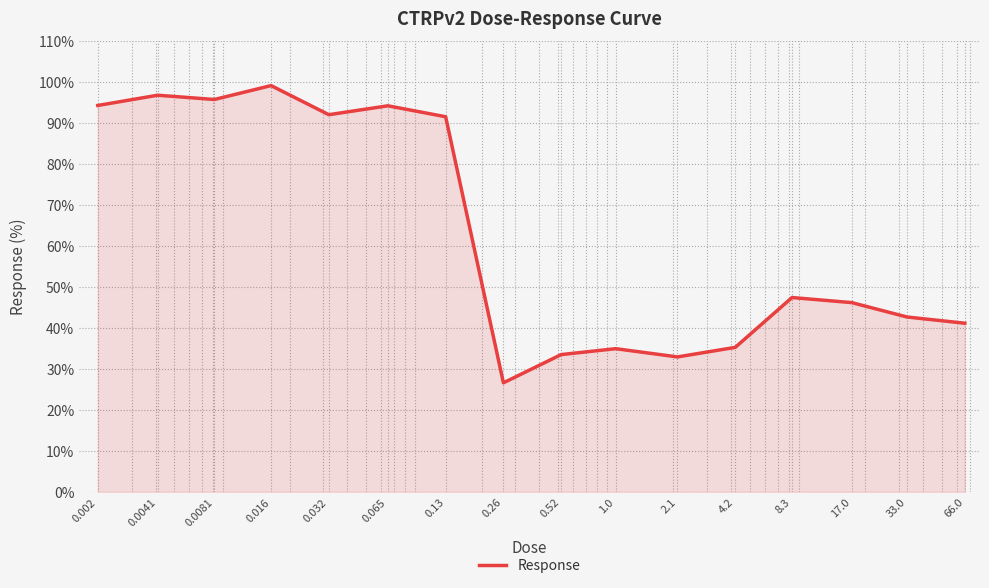

What is the smallest value displayed?

26.6